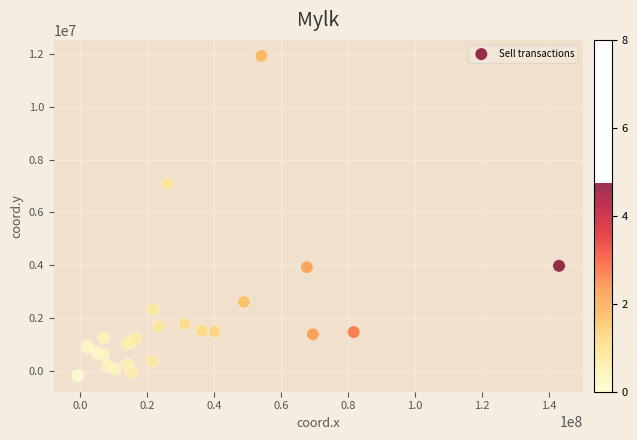

What Y value in the scatter plot is closest to 5873687?

7088615.0